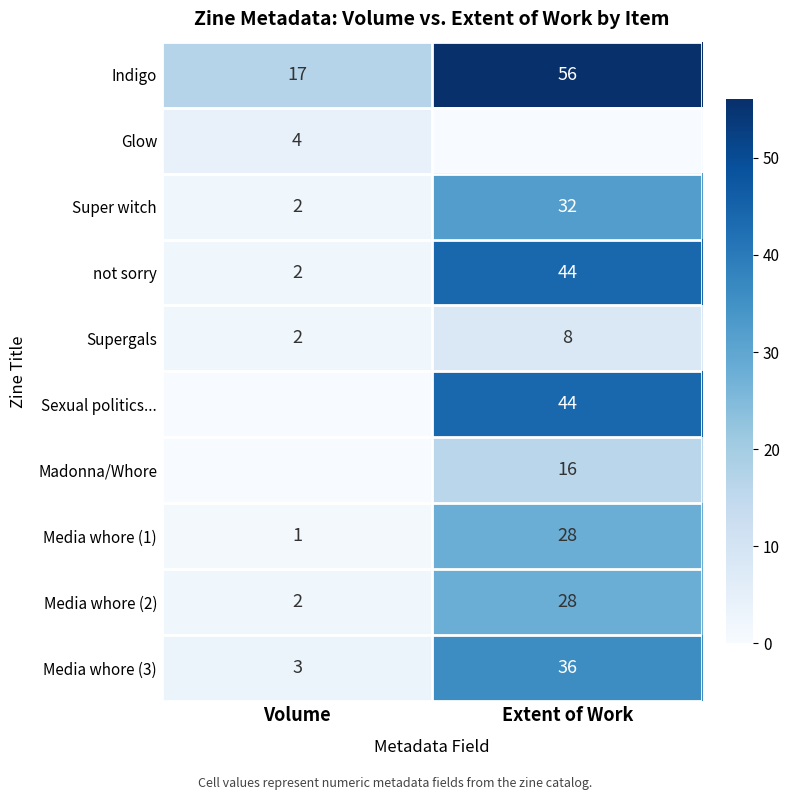

At which label is Media whore (3) closest to 19?

Volume